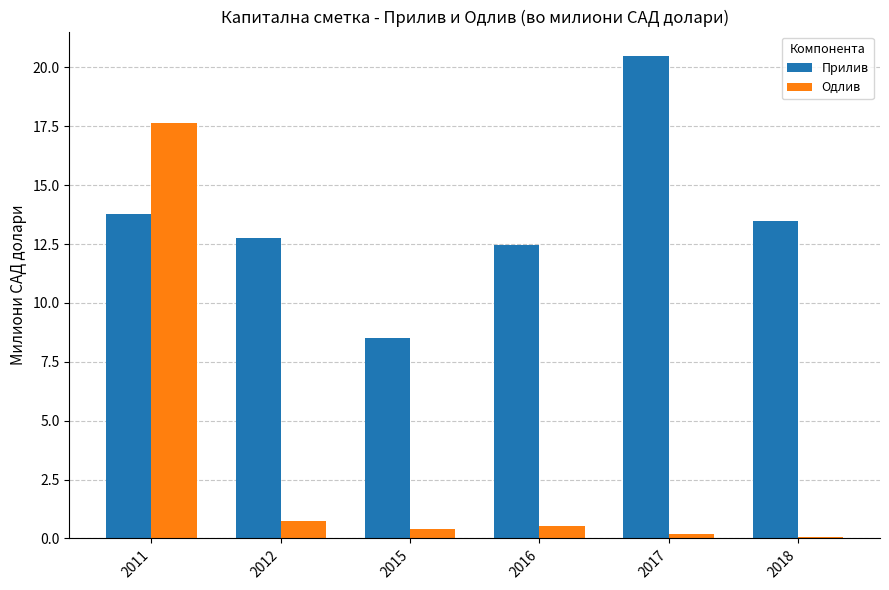

The value of Прилив at 2015 is 8.5. True or false?

True